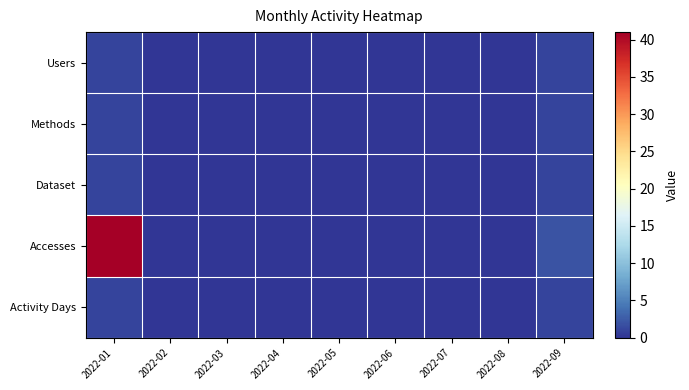

Reading left to right, list all the values displayed in this chart.

Users: 2022-01=1	2022-02=0	2022-03=0	2022-04=0	2022-05=0	2022-06=0	2022-07=0	2022-08=0	2022-09=1
Methods: 2022-01=1	2022-02=0	2022-03=0	2022-04=0	2022-05=0	2022-06=0	2022-07=0	2022-08=0	2022-09=1
Dataset: 2022-01=1	2022-02=0	2022-03=0	2022-04=0	2022-05=0	2022-06=0	2022-07=0	2022-08=0	2022-09=1
Accesses: 2022-01=41	2022-02=0	2022-03=0	2022-04=0	2022-05=0	2022-06=0	2022-07=0	2022-08=0	2022-09=2
Activity Days: 2022-01=1	2022-02=0	2022-03=0	2022-04=0	2022-05=0	2022-06=0	2022-07=0	2022-08=0	2022-09=1